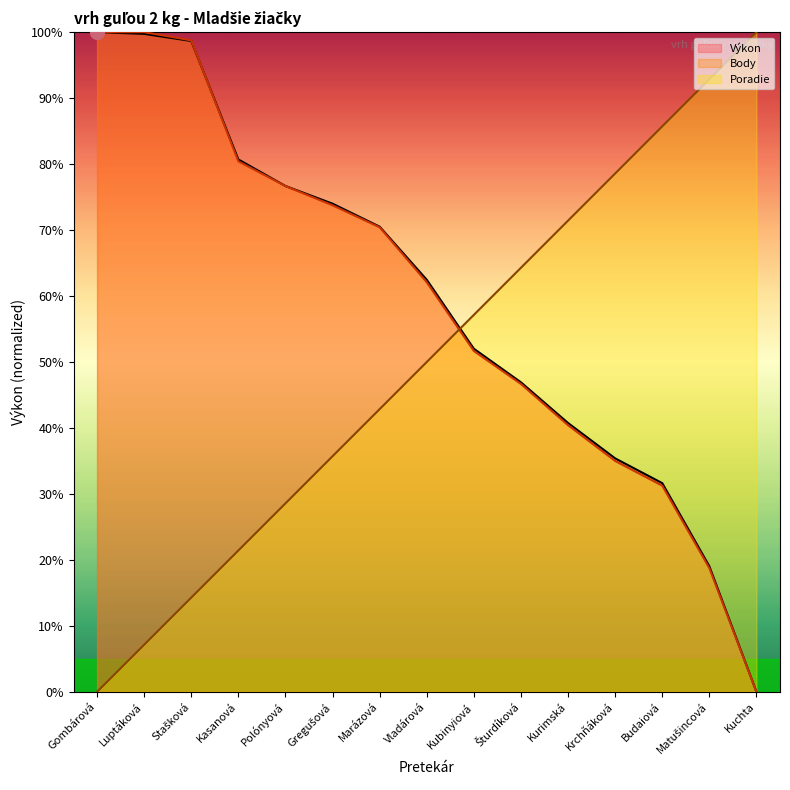

How many values in Body are above zero?

14